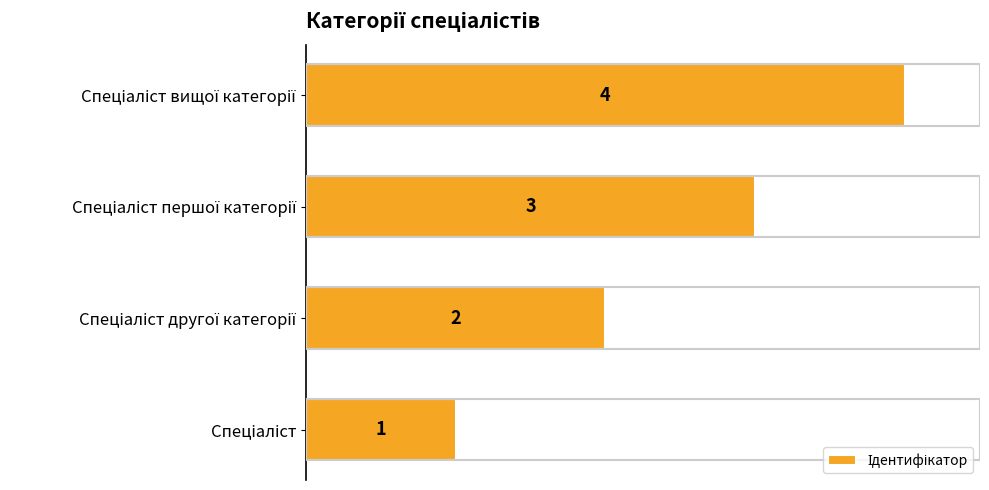

What is the maximum value shown in the chart?

4